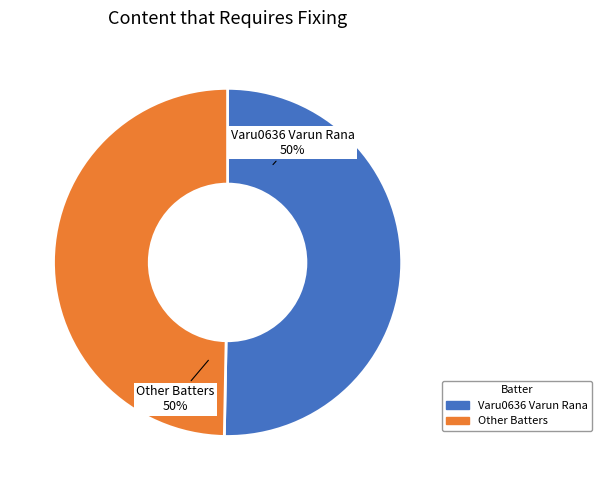

What percentage is the Other Batters slice, to the nearest percent?

50%